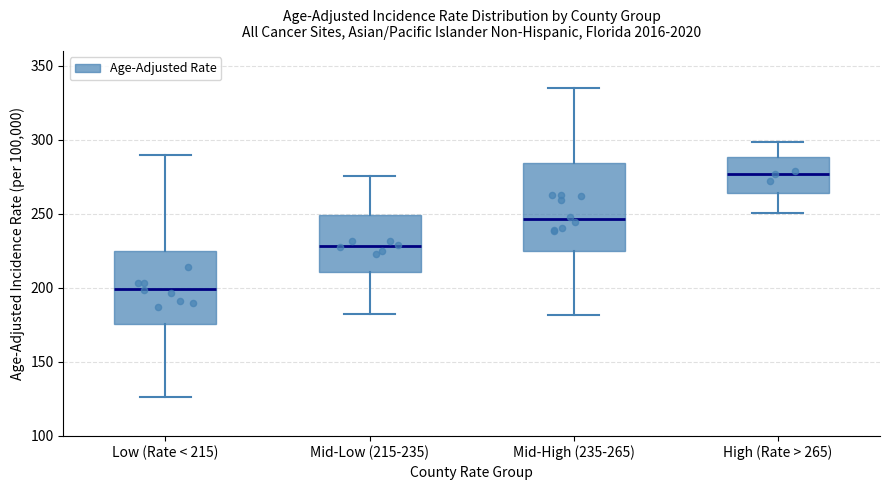

Where does the lower whisker of the box for Low (Rate < 215) end on the y-axis? The values are not printed on the chart, so give them approximately, as read against the axis.

125